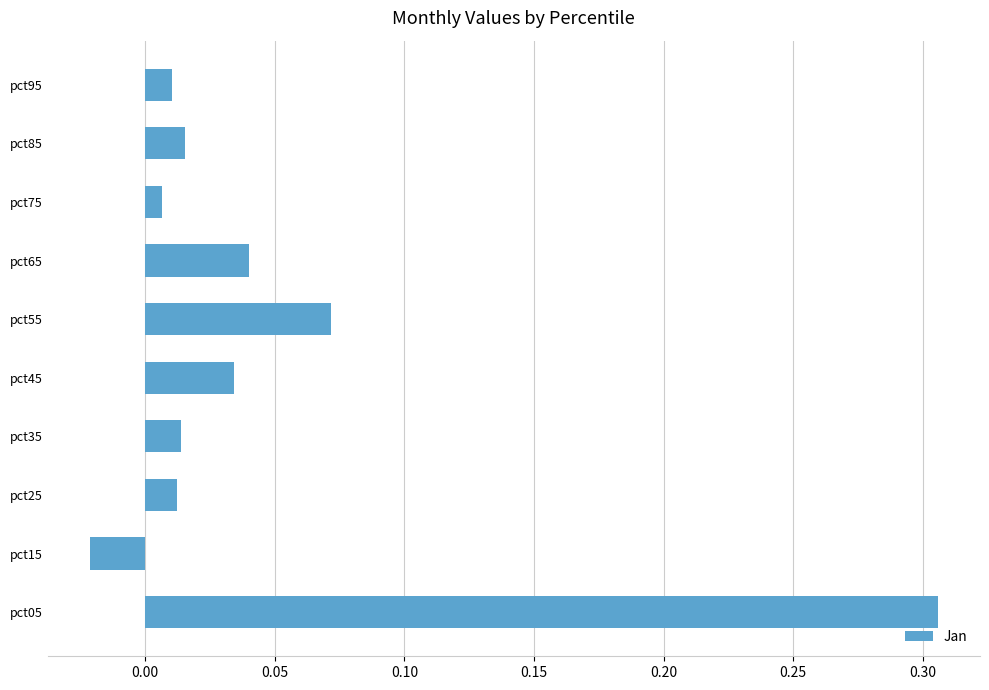

How many data points does each series have?

10